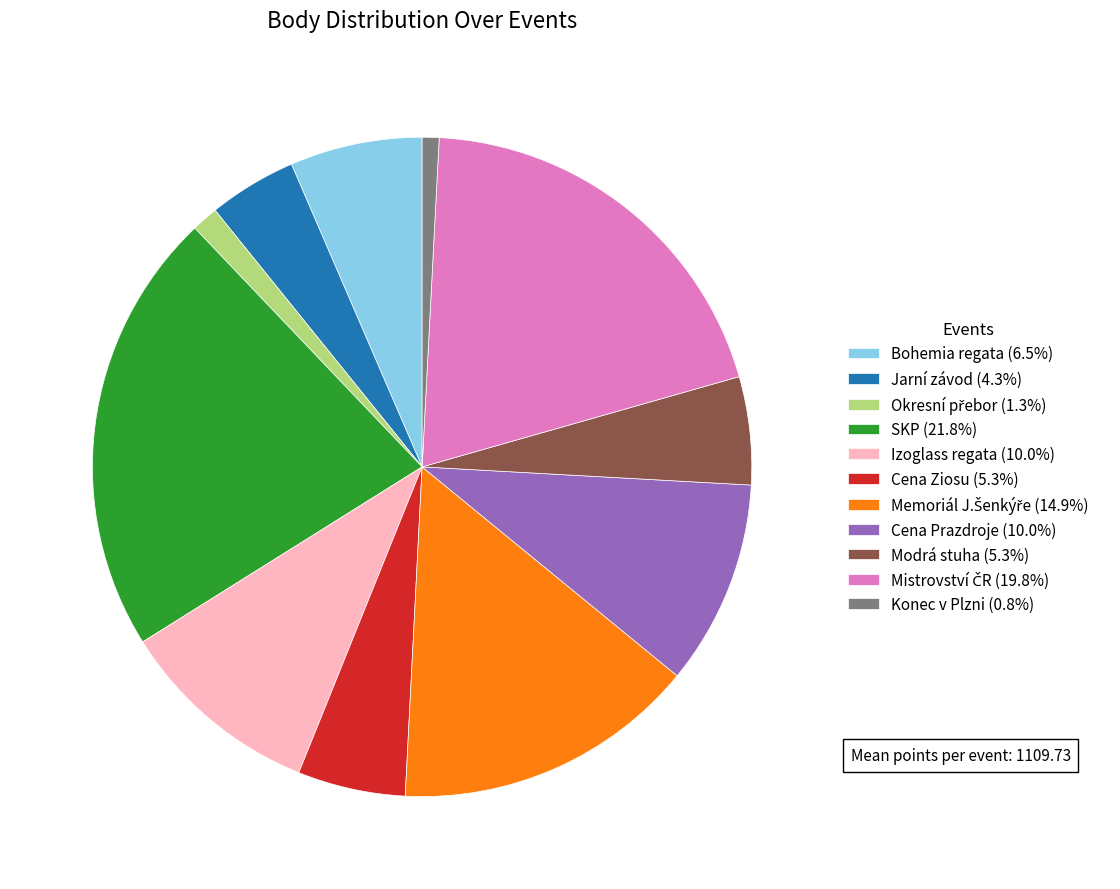

Approximately how many times larger is the value at Cena Prazdroje (10.0%) compared to SKP (21.8%)?

0.5